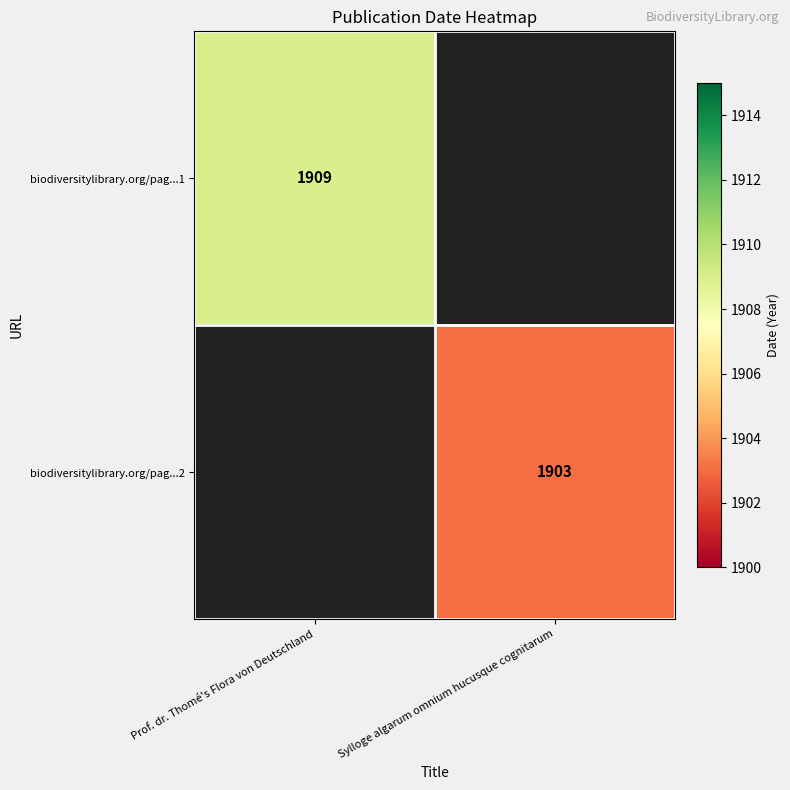

The value of biodiversitylibrary.org/pag...1 at Prof. dr. Thomé's Flora von Deutschland is 2890. True or false?

False